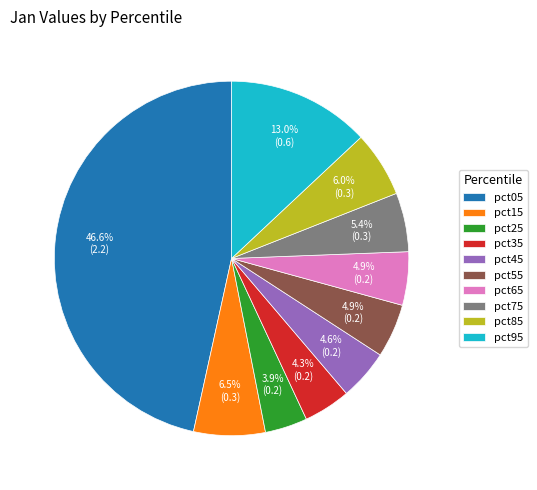

Is it true that pct75 is 13% of the pie?

False